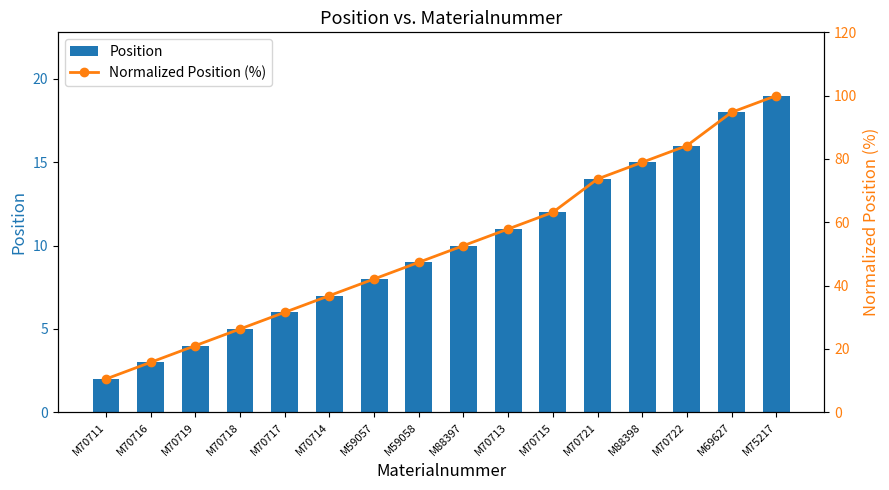

Which series changed the most between M59057 and M70713?

Normalized Position (%)